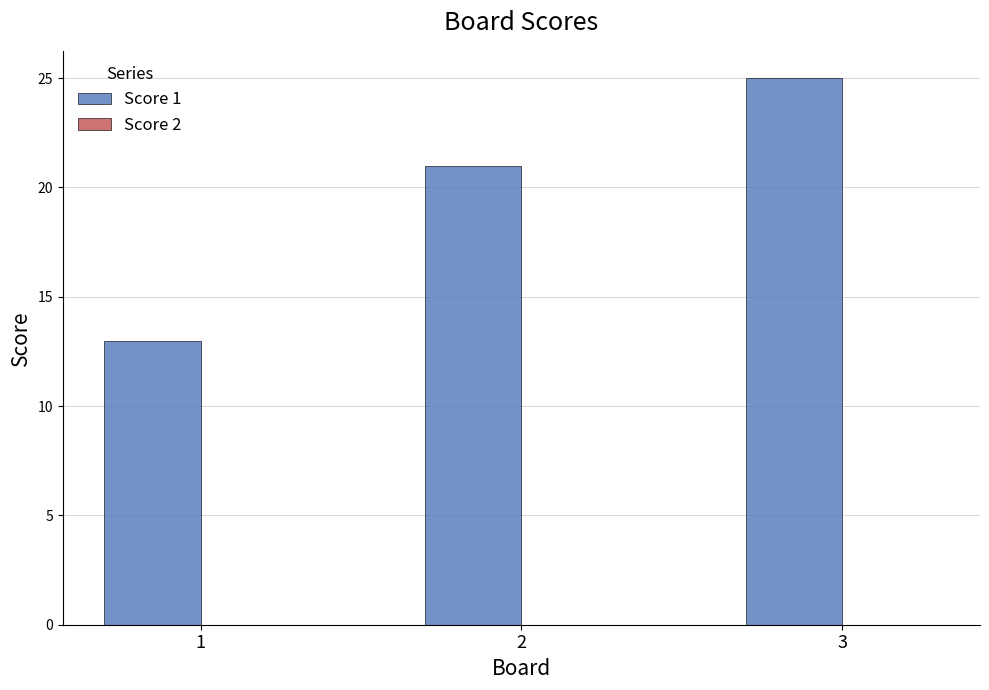

What is the ratio of the value at 3 to the value at 2?

1.2